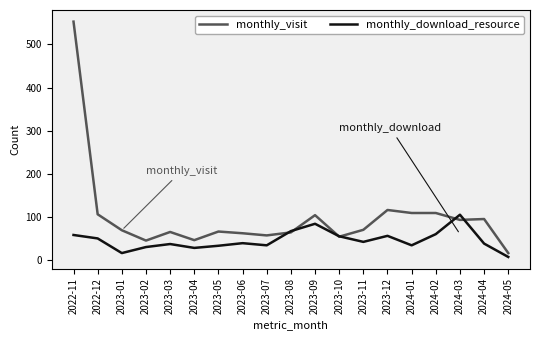

What are all the series names shown in the legend?

monthly_visit, monthly_download_resource